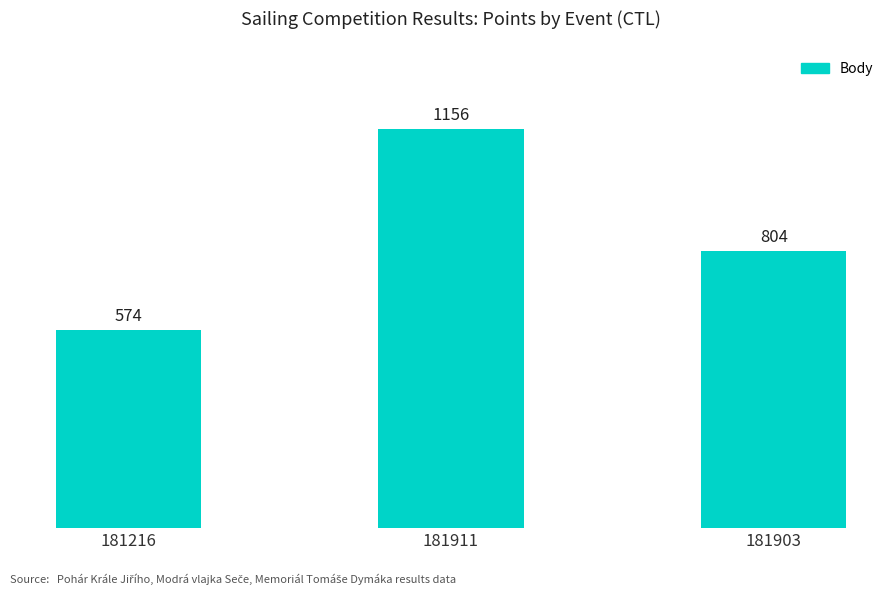

What is the label of the 3rd bar from the right?

181216